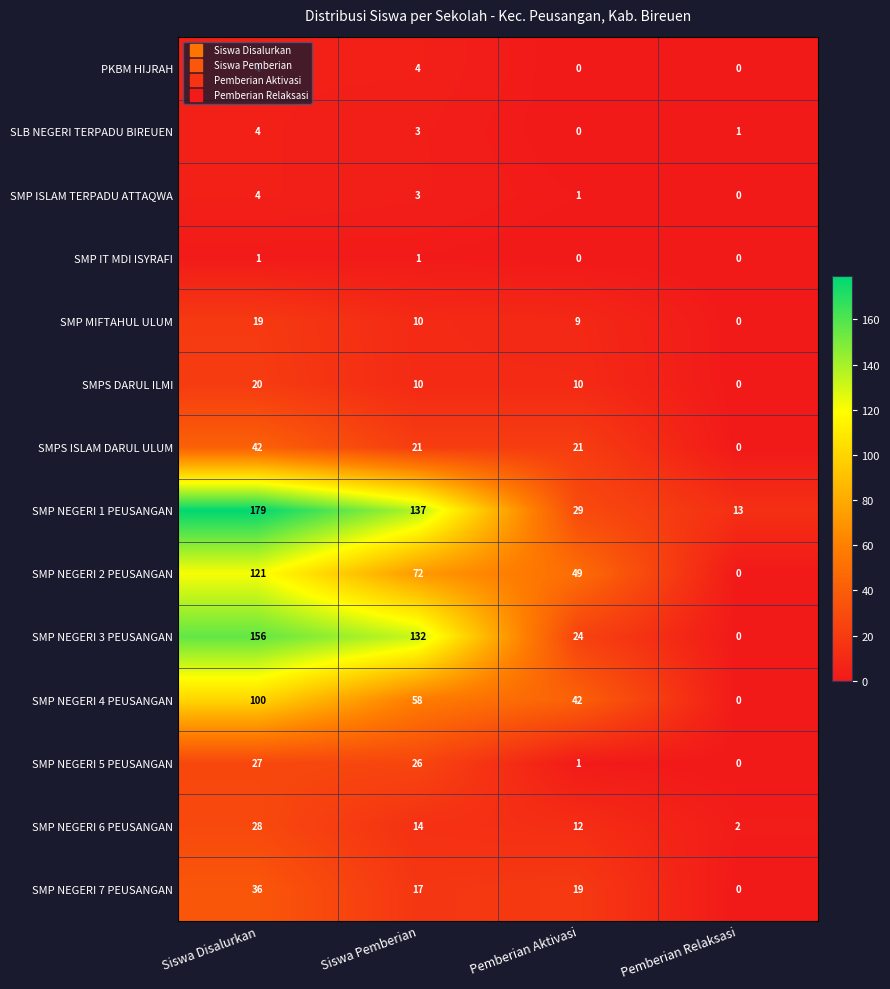

The SMPS ISLAM DARUL ULUM series shows 21 at Siswa Pemberian. True or false?

True